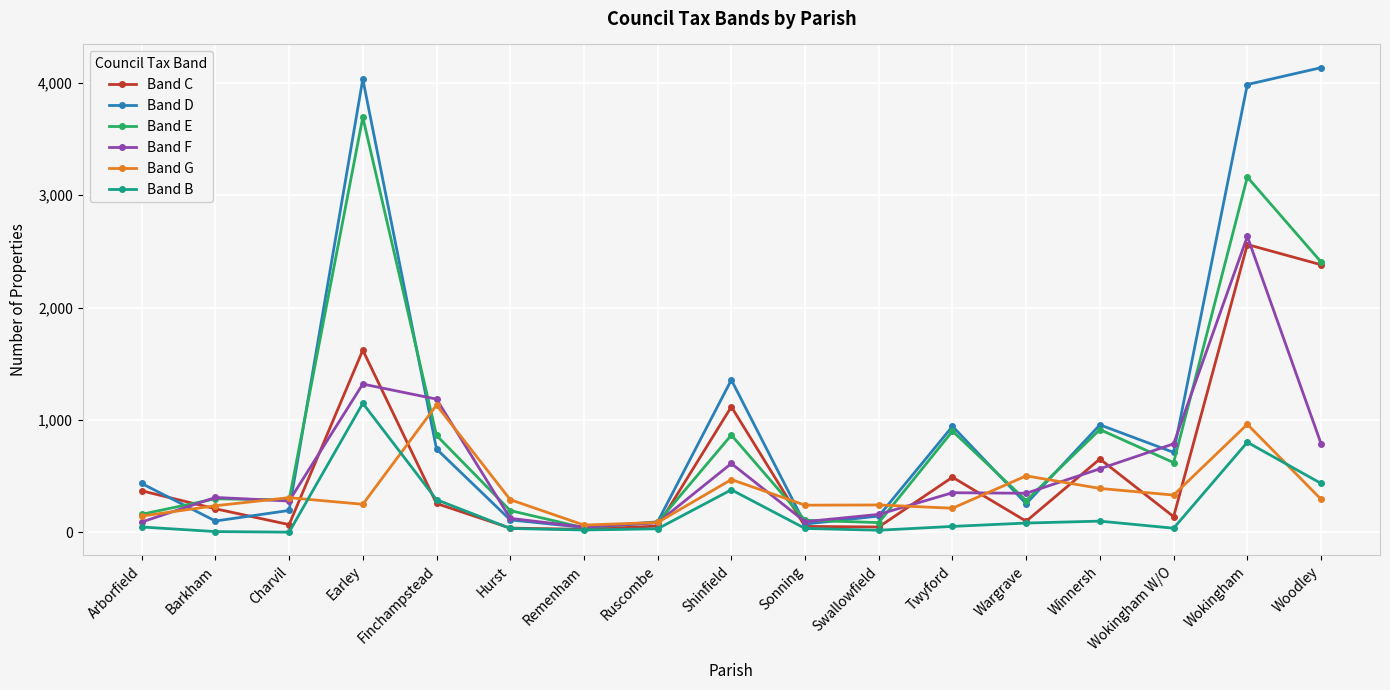

Where is the first local minimum for Band G?

Earley